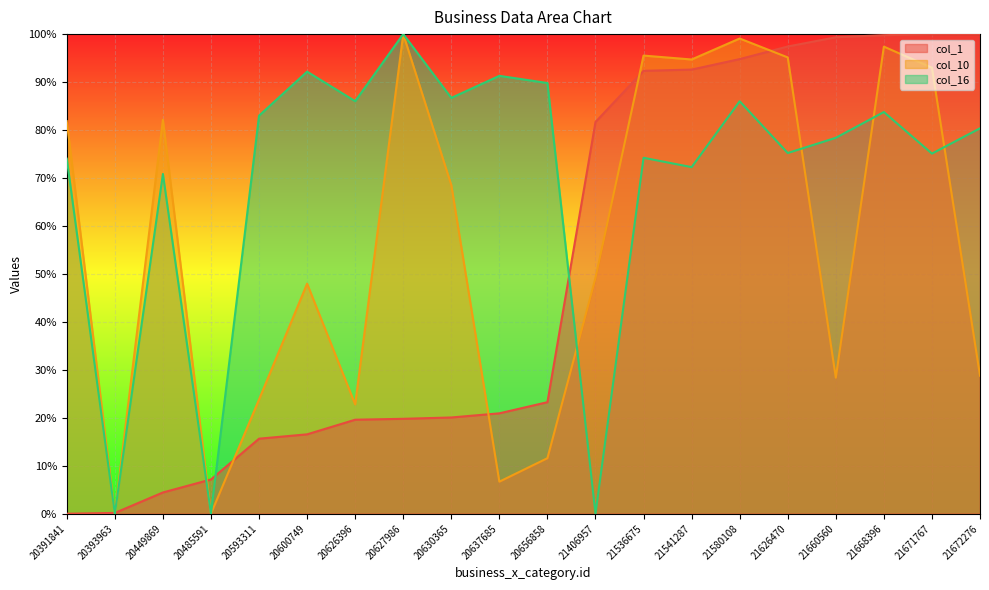

Does the chart display data point markers on the line(s)?

No